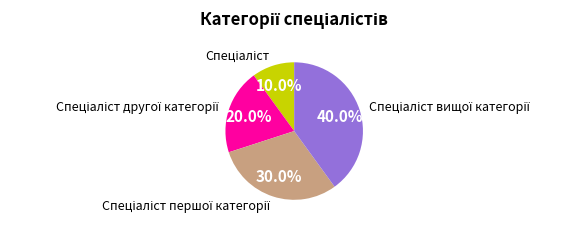

Does any single category account for the majority?

No